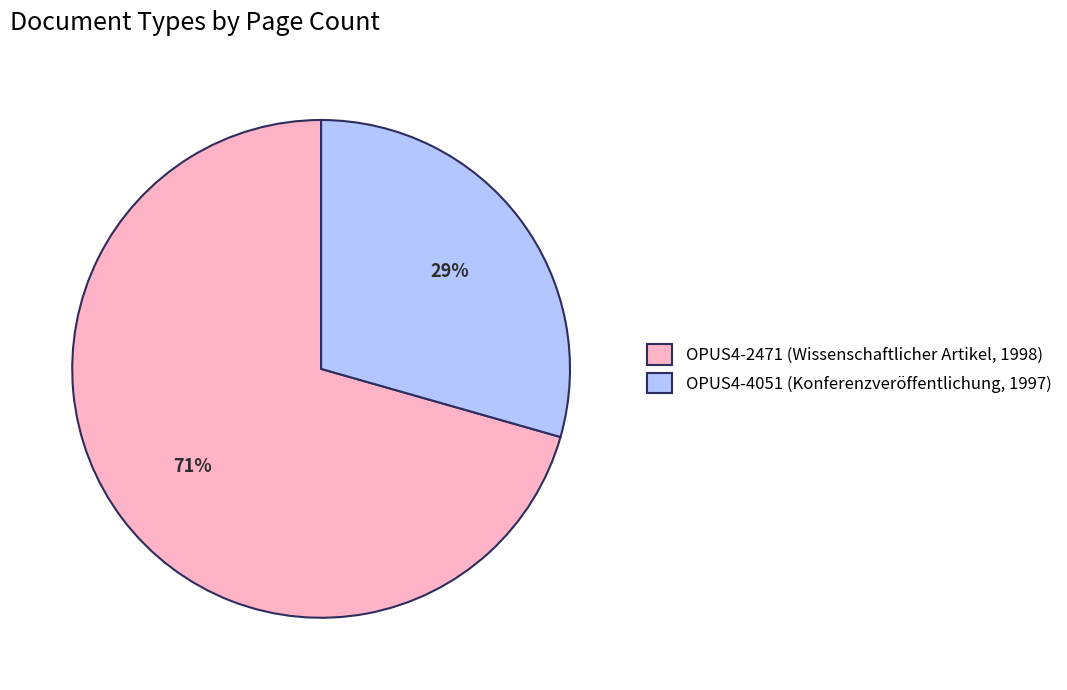

What percentage is the OPUS4-4051 (Konferenzveröffentlichung, 1997) slice, to the nearest percent?

29%